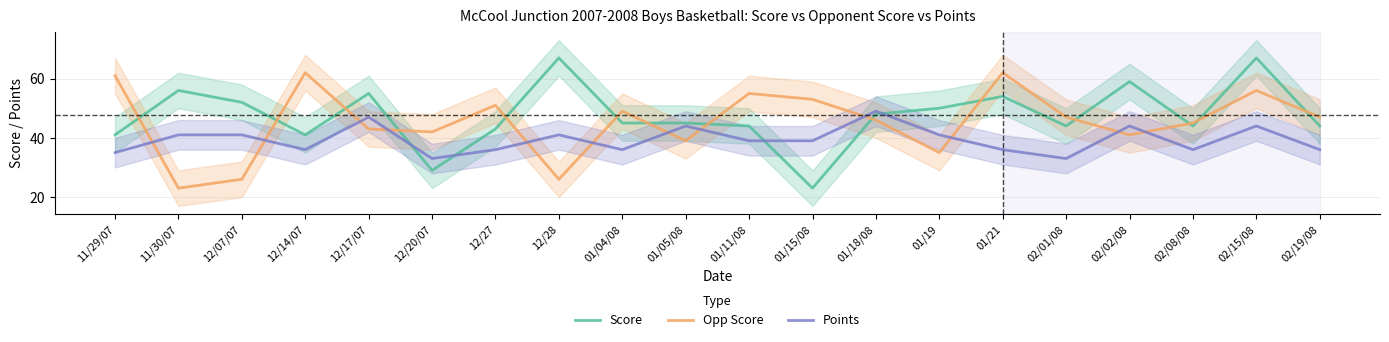

Reading right to left, transcribe all the data shown in this chart.

Score: 44	67	44	59	44	54	50	48	23	44	45	45	67	43	29	55	41	52	56	41
Opp Score: 47	56	45	41	47	62	35	46	53	55	39	49	26	51	42	43	62	26	23	61
Points: 36	44	36	44	33	36	41	49	39	39	44	36	41	36	33	47	36	41	41	35